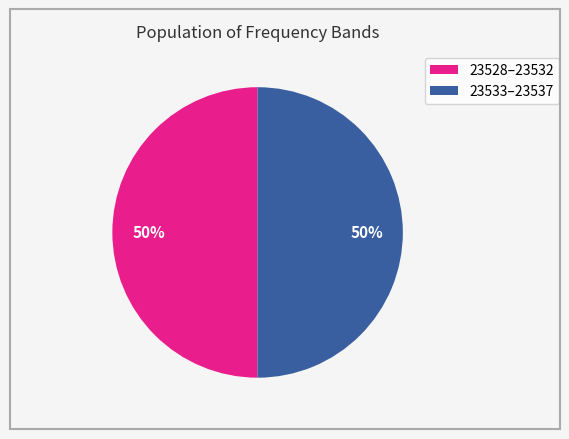

To the nearest percent, what is the average slice percentage?

50%